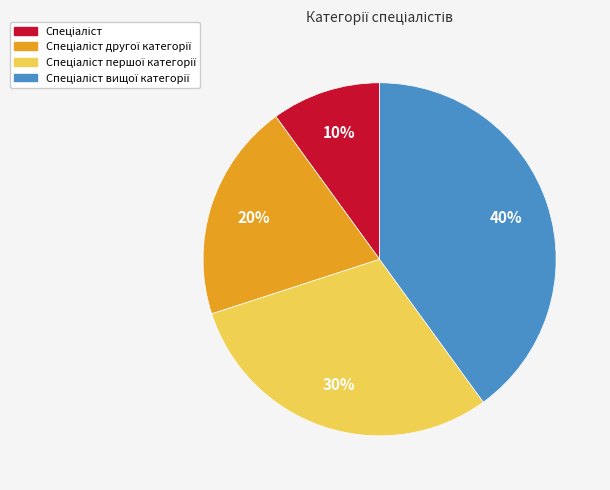

Does any single category account for the majority?

No